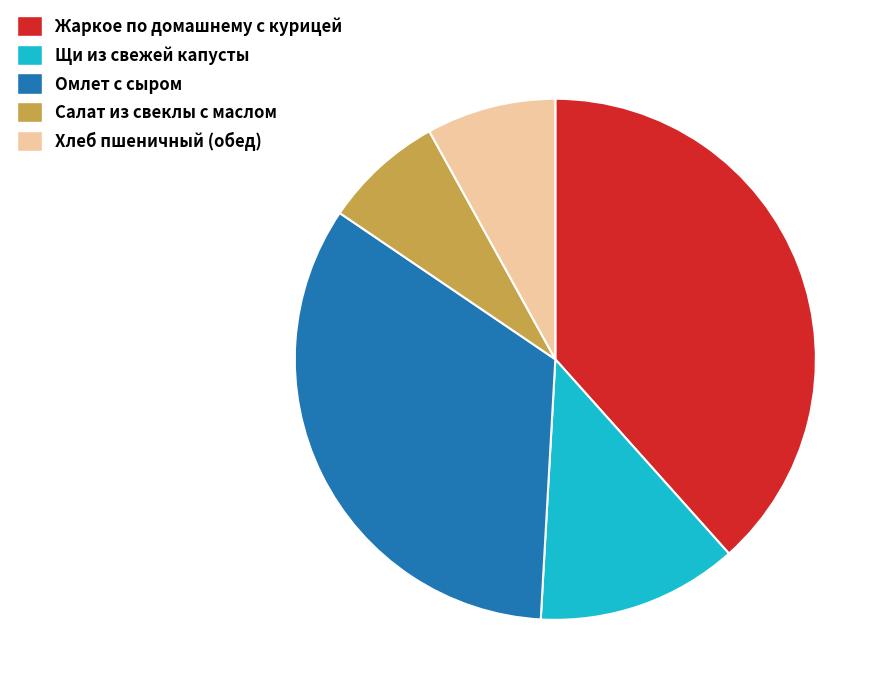

Rank the categories by value from lowest to highest.

Салат из свеклы с маслом, Хлеб пшеничный (обед), Щи из свежей капусты, Омлет с сыром, Жаркое по домашнему с курицей